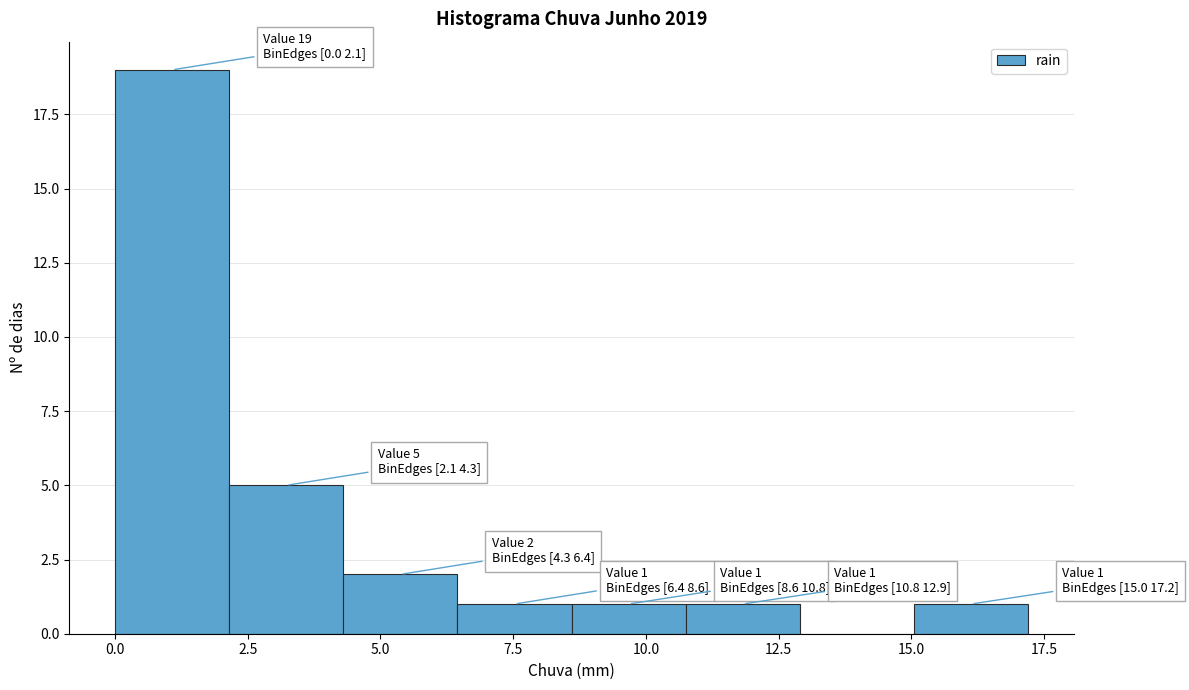

Which range on the x-axis has the tallest bar?

0.00 to 2.15